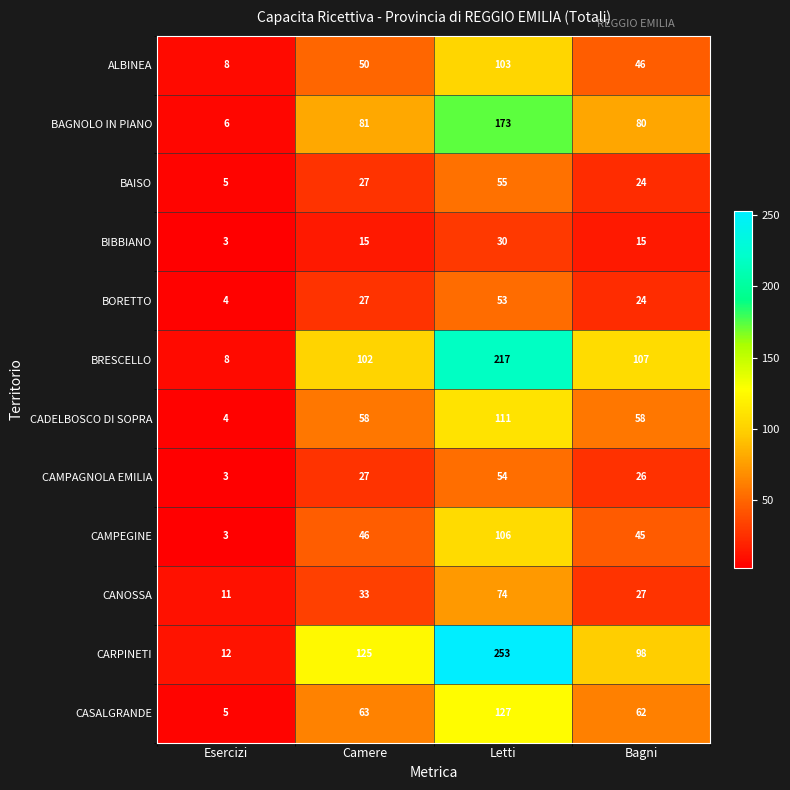

Is it true that CADELBOSCO DI SOPRA equals 80 at Camere?

False